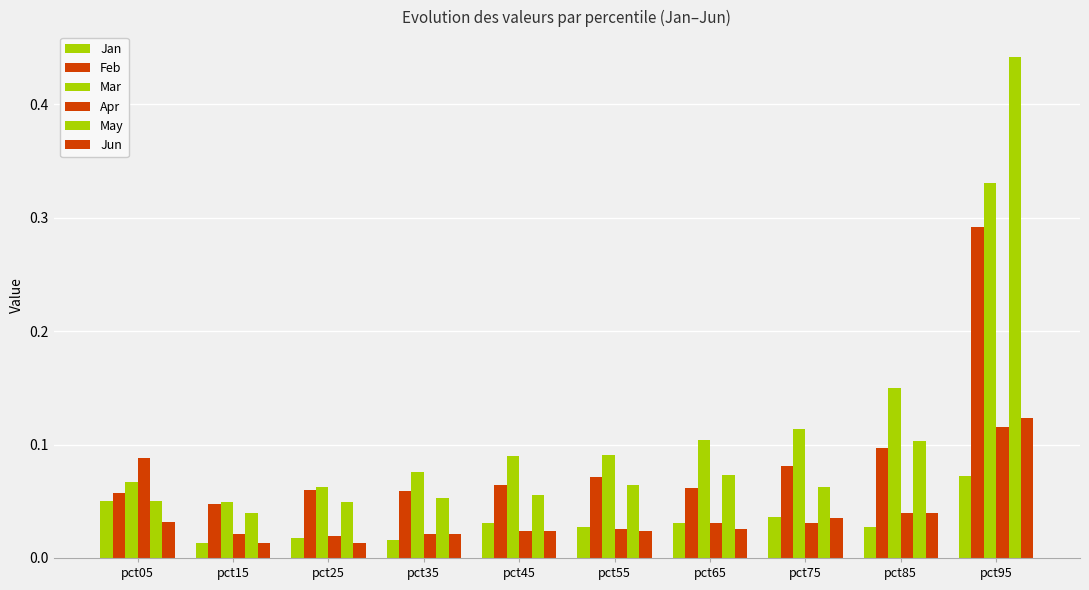

Which series has the largest total across all categories?

Mar